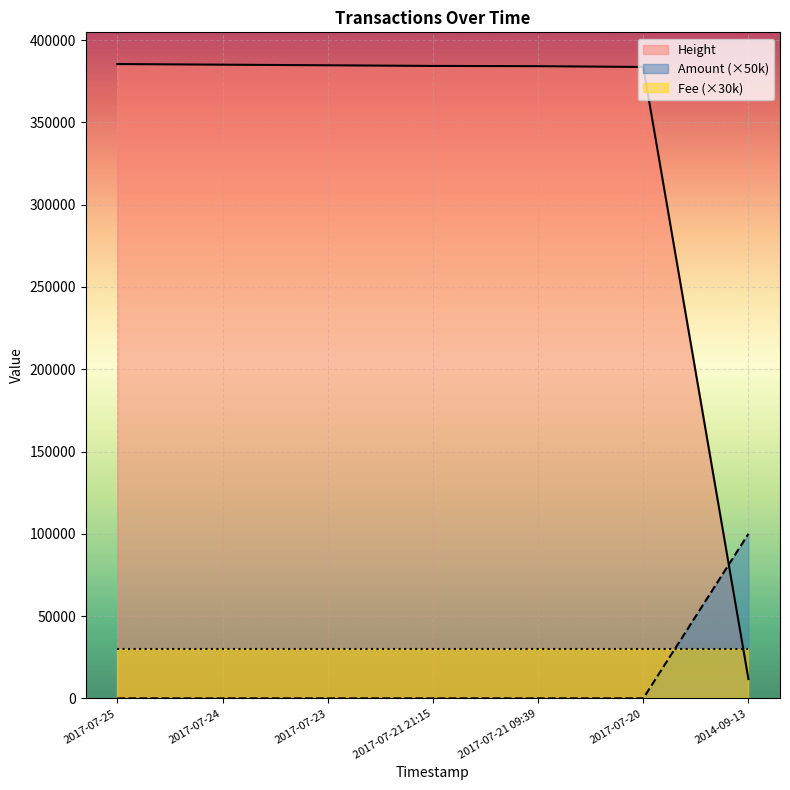

The Amount series shows 0 at 2017-07-24. True or false?

True